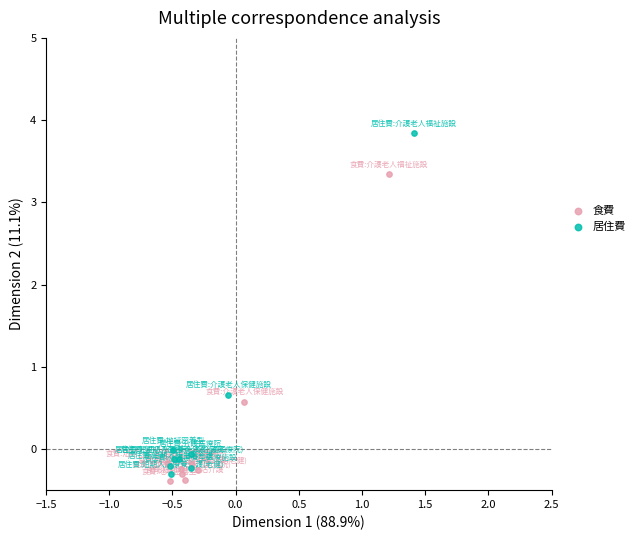

Which series contains the highest Y value?

居住費